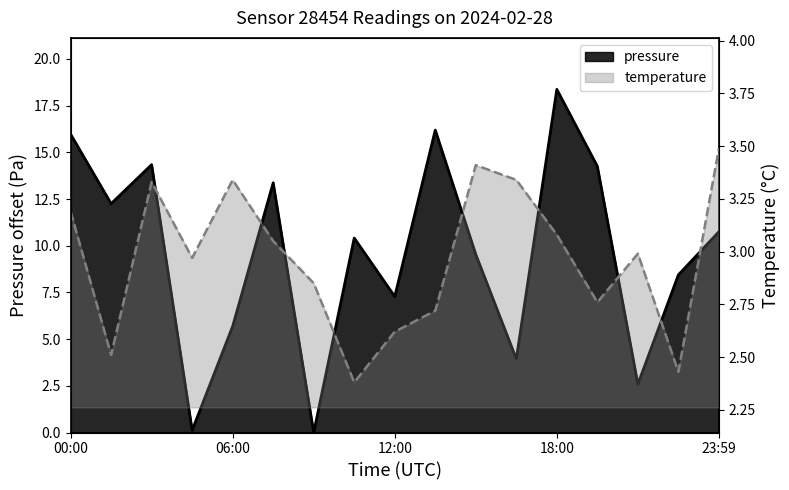

Does the chart have visible grid lines?

No